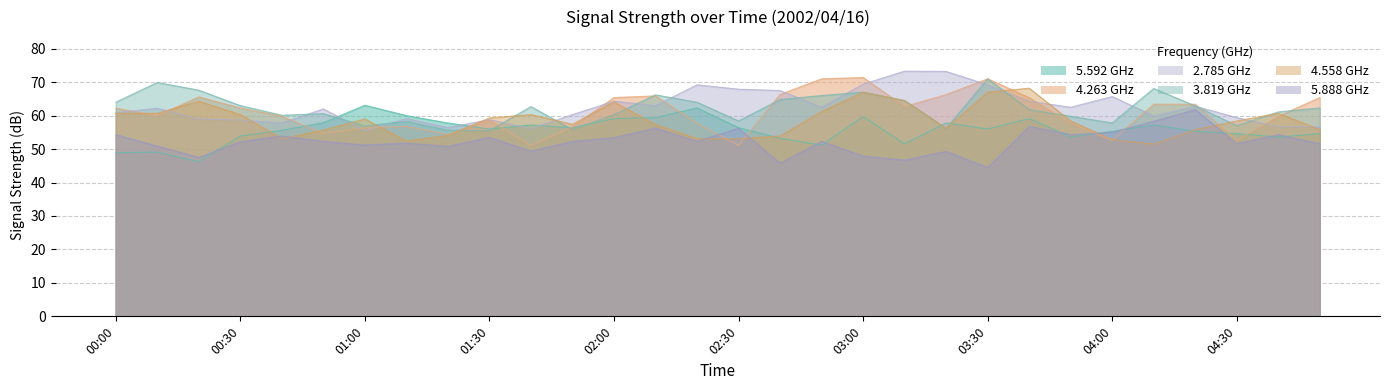

The value of   5.888 at 03:20 is 65.6. True or false?

False